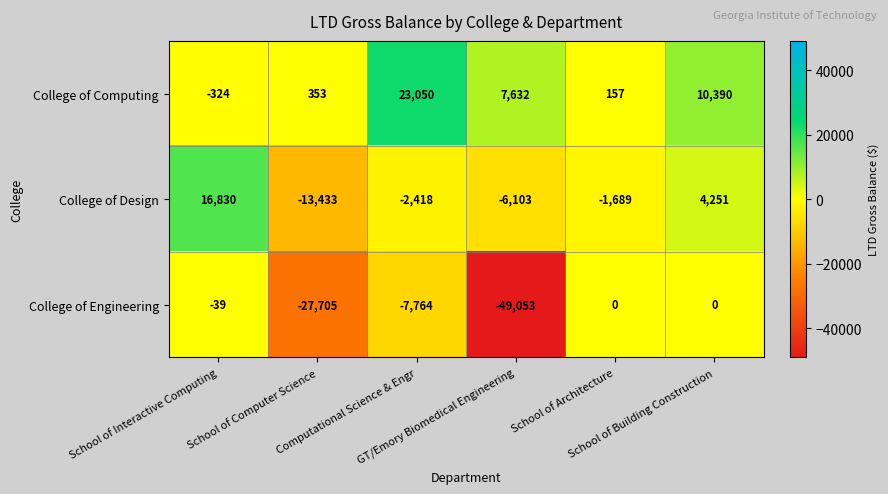

How many distinct data groups are displayed?

3